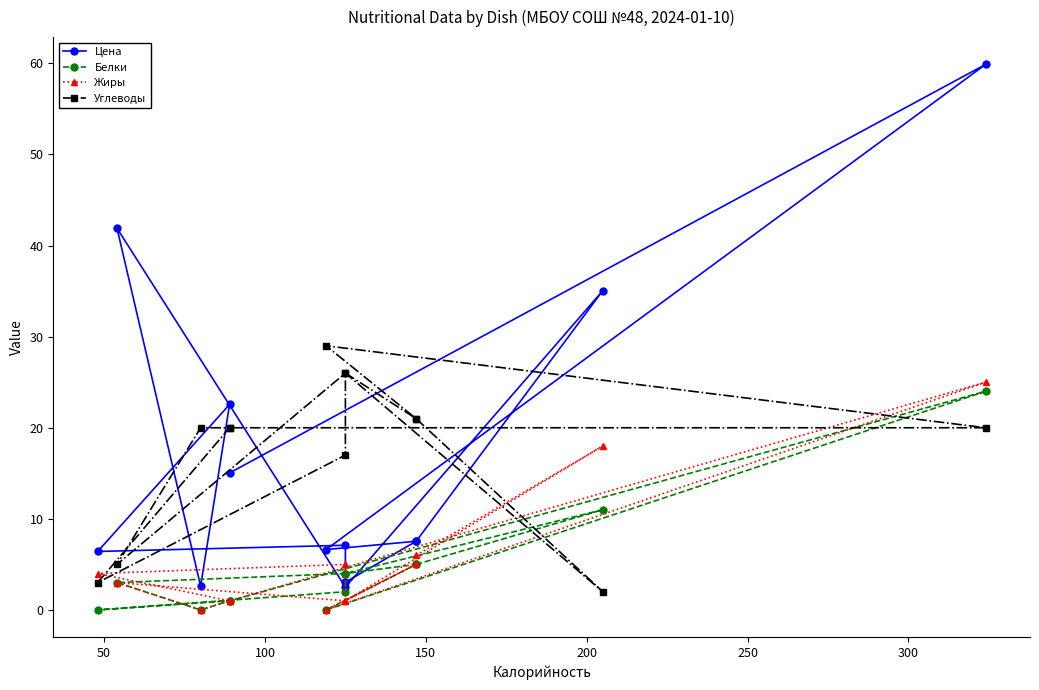

How many distinct data groups are displayed?

4